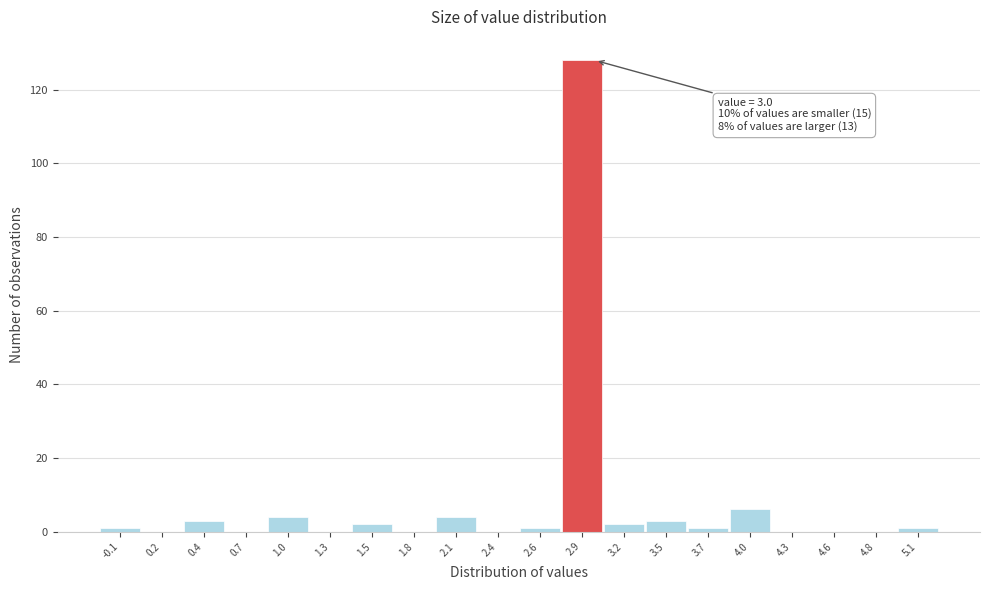

Over which range of the x-axis is the bar tallest?

2.775 to 3.050